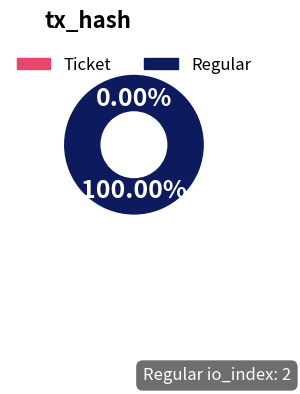

True or false: Ticket accounts for 0% of the total.

True